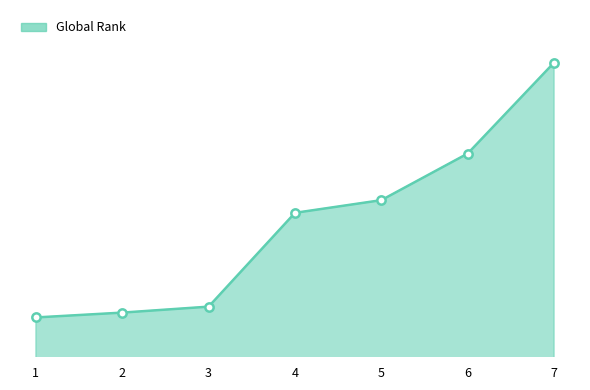

What is the ratio of the value at 7 to the value at 6?

1.1